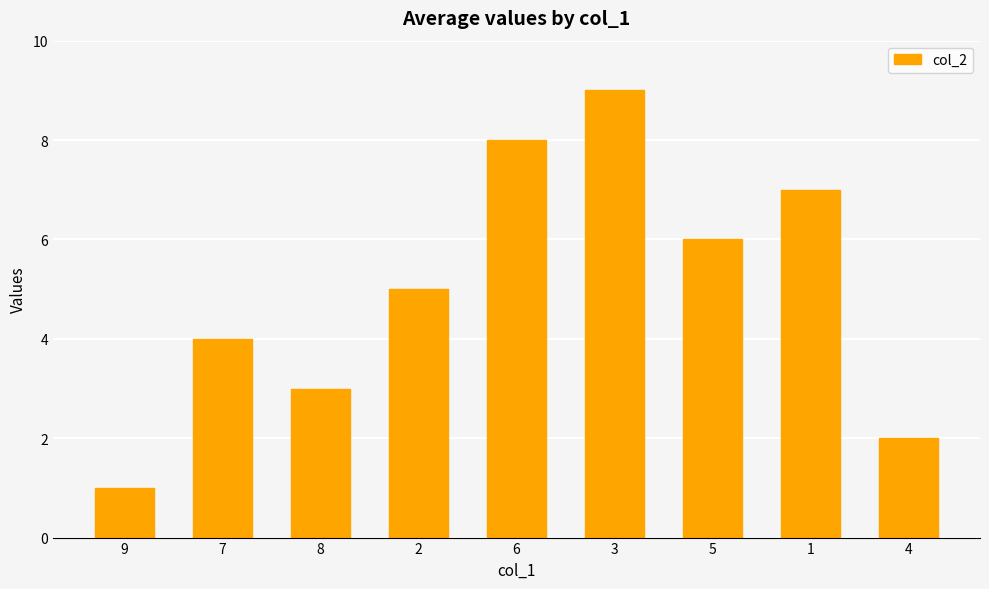

Reading left to right, extract all data points from this chart.

1	4	3	5	8	9	6	7	2